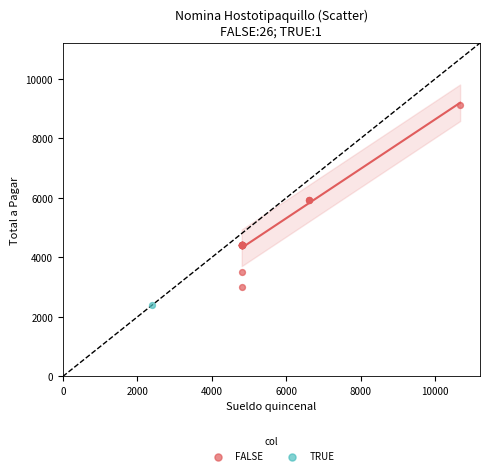

What are all the series names shown in the legend?

FALSE, TRUE